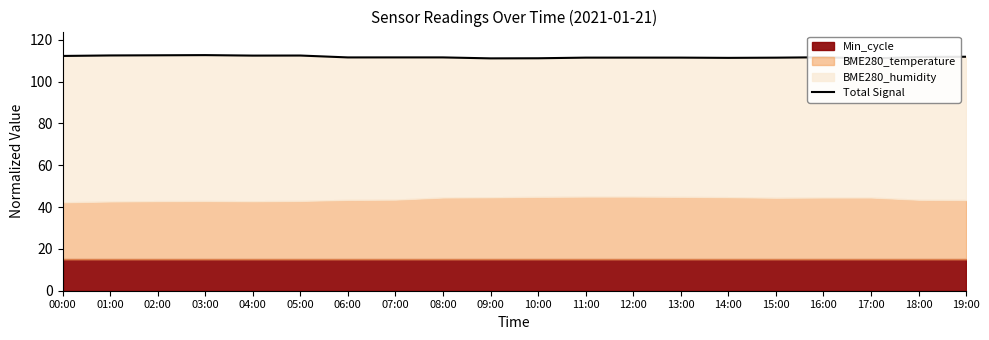

What is the ratio of the value at 08:00 to the value at 04:00?

1.0